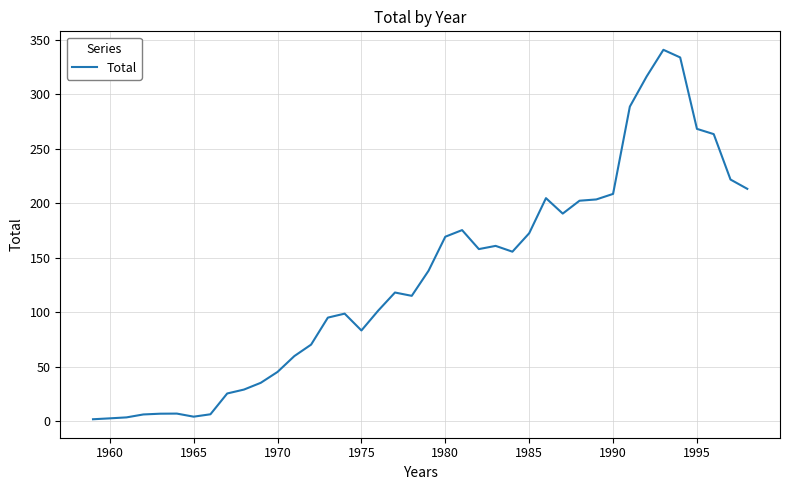

What is the greatest value displayed?

340.6